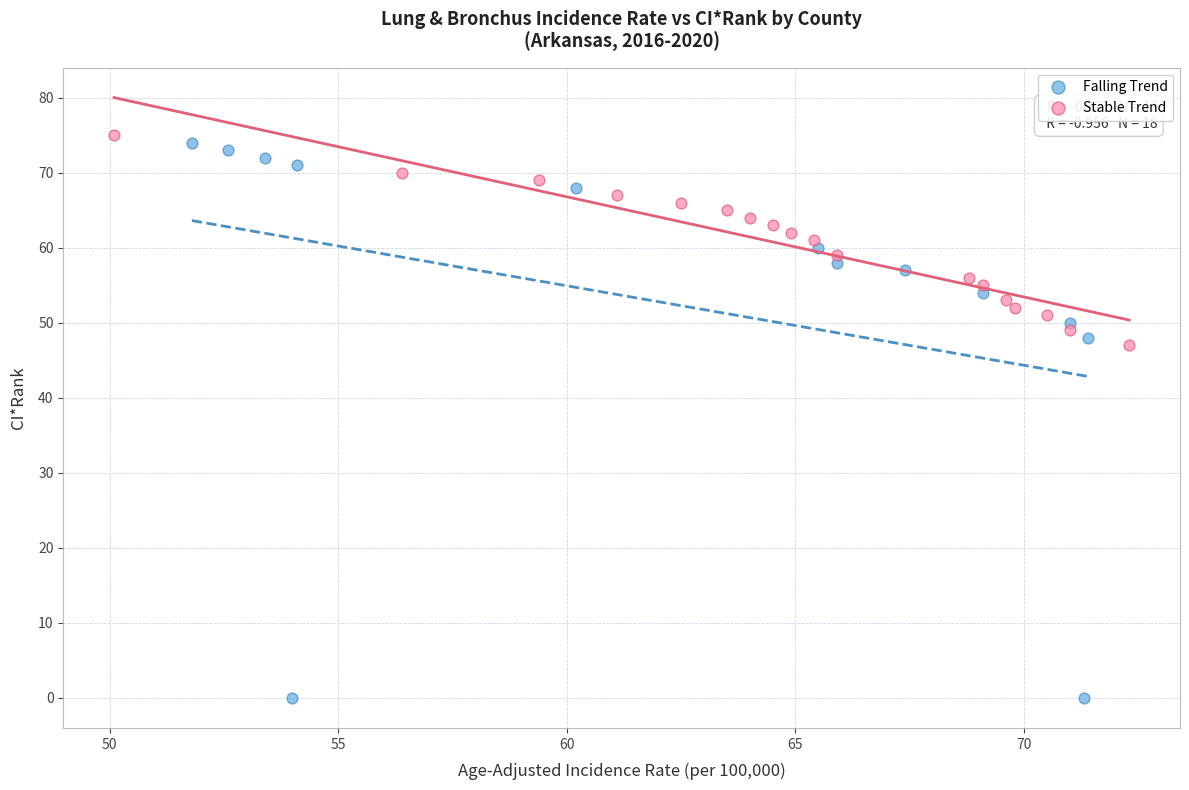

Which series has the largest Y range (max minus min)?

Falling Trend